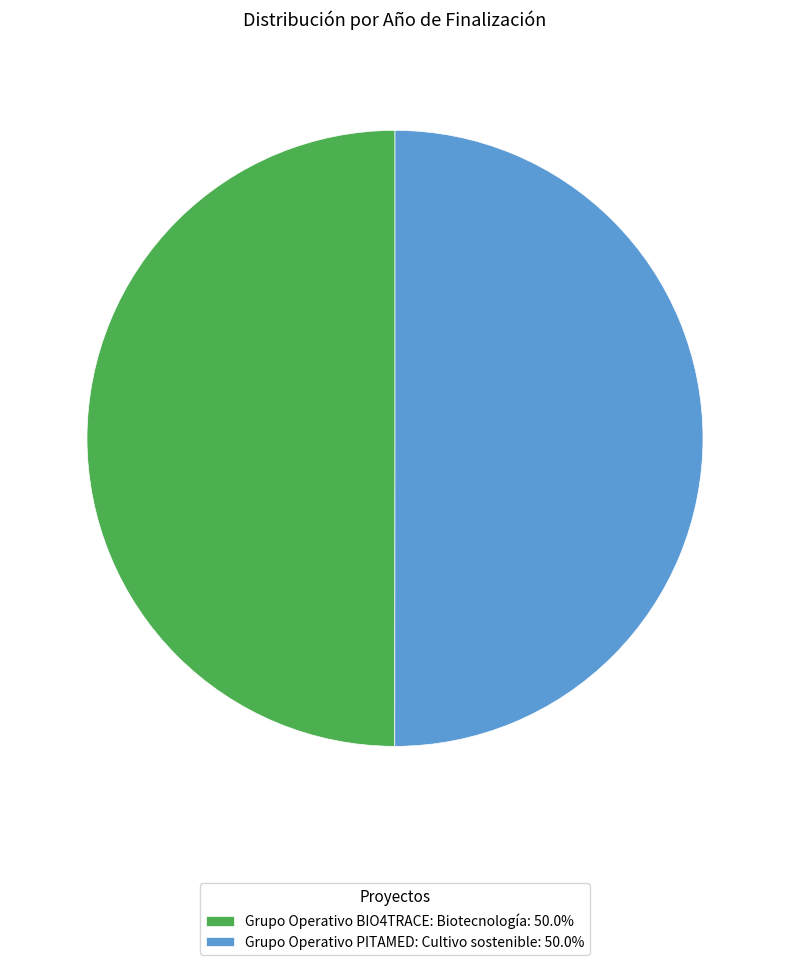

Combined, do Grupo Operativo PITAMED: Cultivo sostenible: 50.0% and Grupo Operativo BIO4TRACE: Biotecnología: 50.0% account for over 50%?

Yes